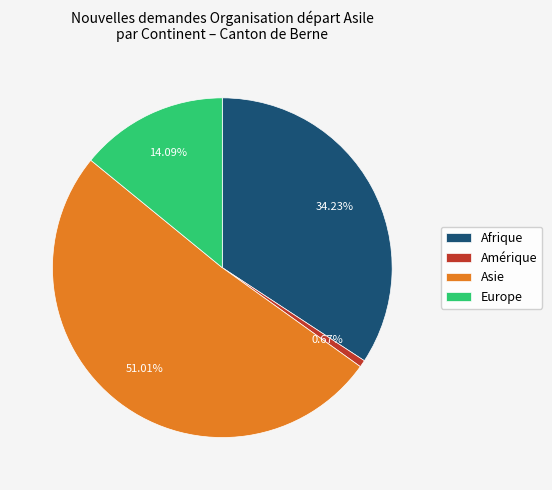

Does Asie account for over 50% of the chart?

Yes